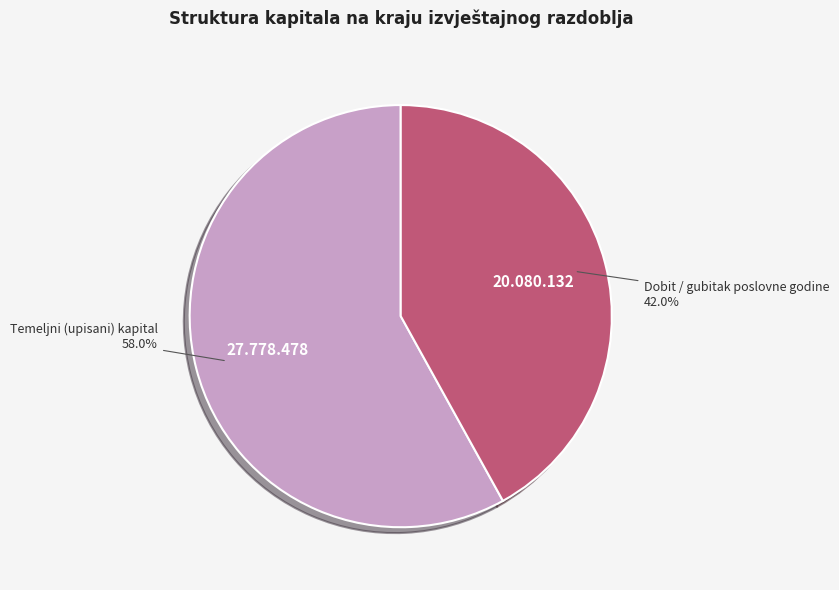

To the nearest percent, what is the combined percentage of Temeljni (upisani) kapital and Dobit / gubitak poslovne godine?

100%